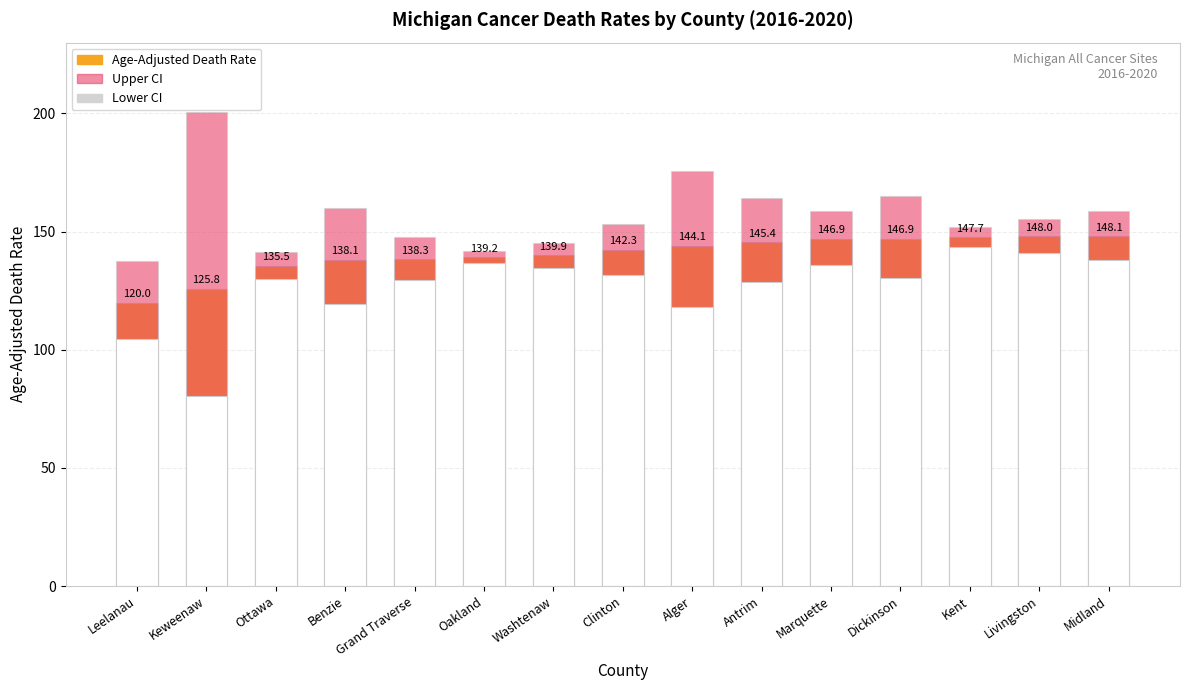

What is the sum of all Lower CI values?

1902.8